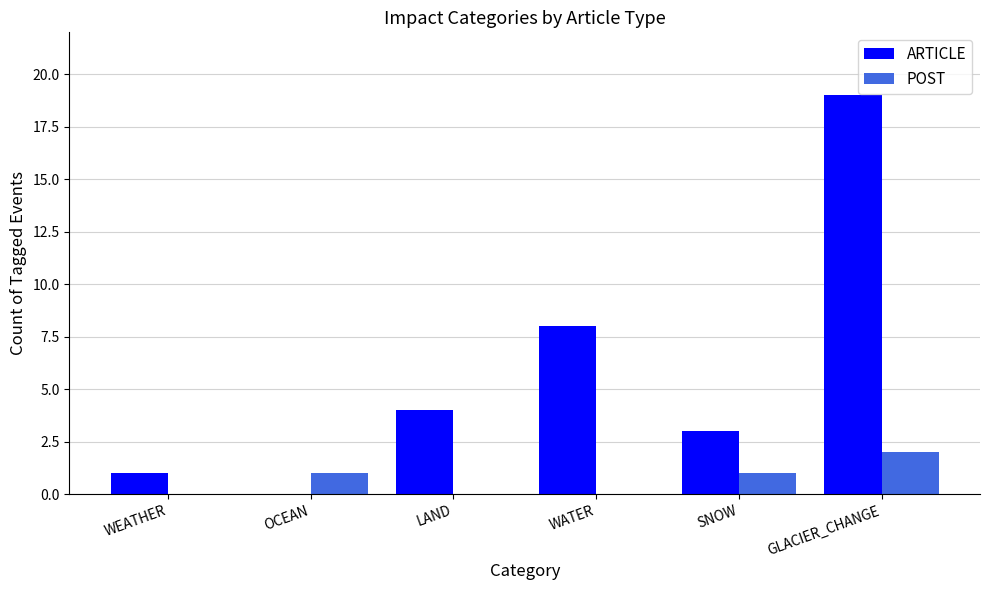

Which series changed the most between WATER and SNOW?

ARTICLE